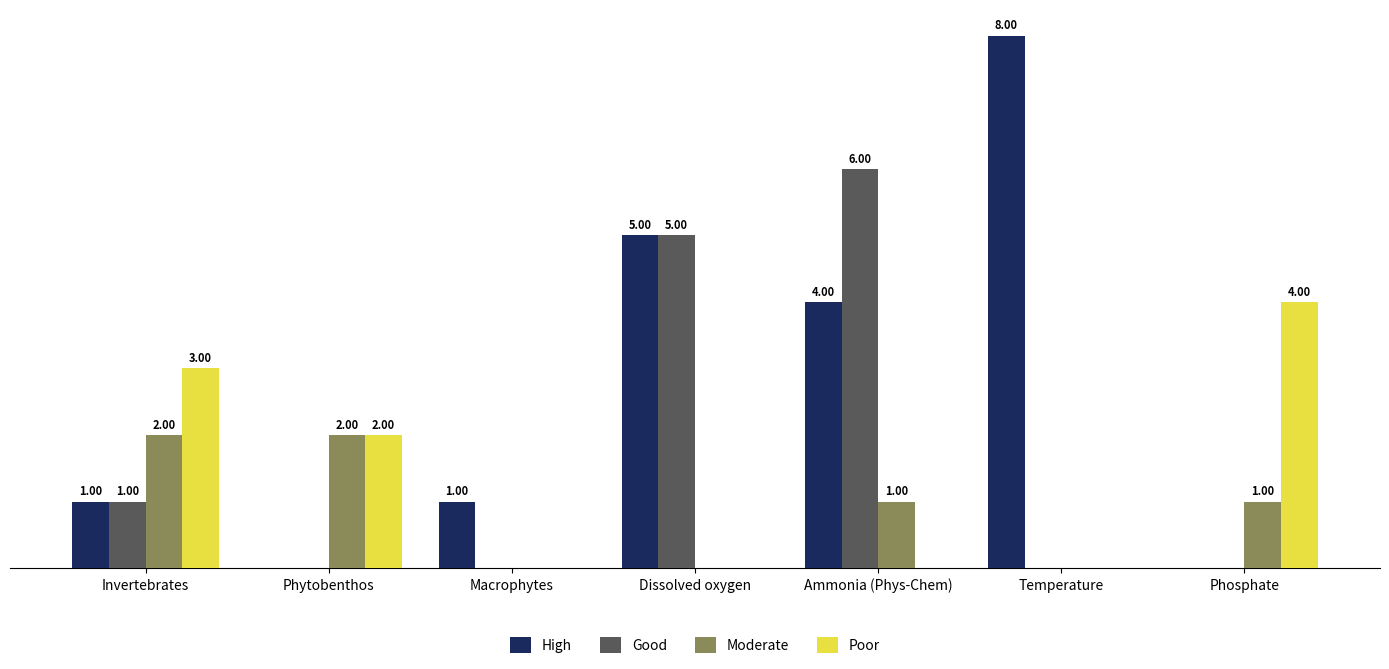

Which series has the widest spread of values?

High